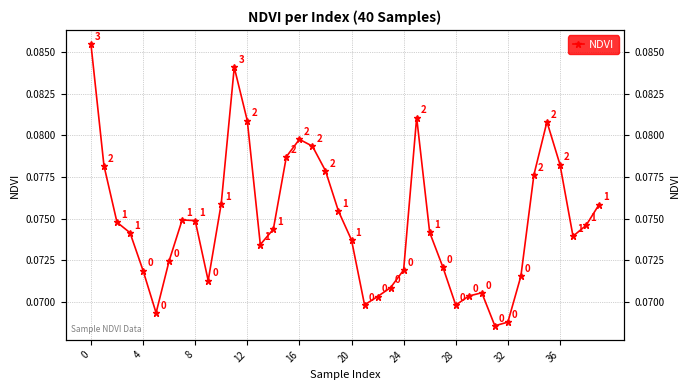

How many series are shown in this chart?

1